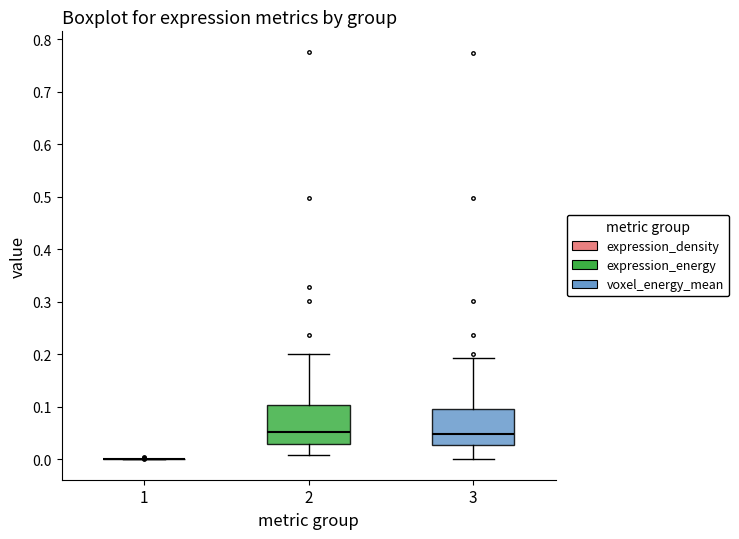

Reading left to right, read every box against the y-axis: the position of its median line, the range the box covers, and the ends of its whiskers. The values are not printed on the chart, so give them approximately, as read against the axis.

1: box collapsed to a line at 0.00, whiskers 0.00 to 0.00
2: median 0.05, box 0.03 to 0.10, whiskers 0.01 to 0.20
3: median 0.05, box 0.03 to 0.10, whiskers 0.00 to 0.19